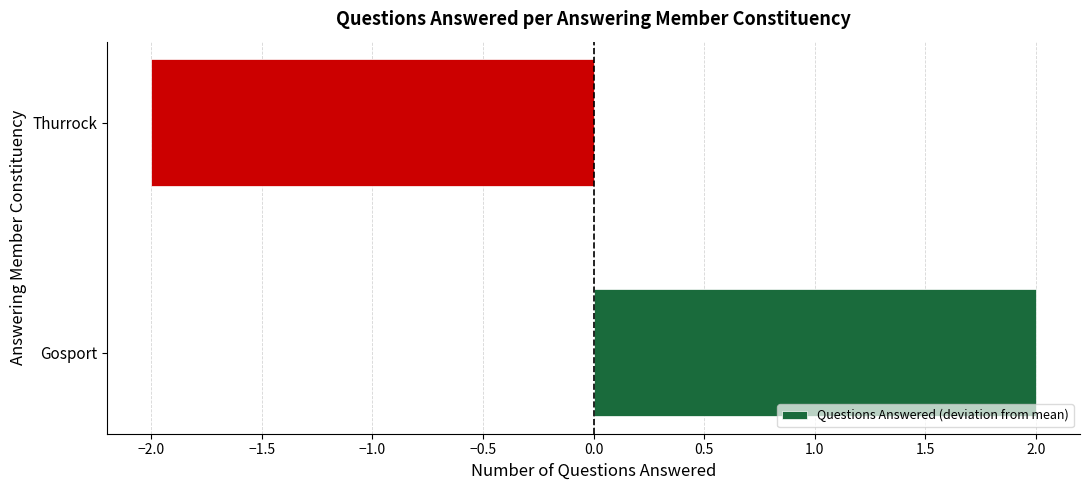

List the labels in order of value, smallest first.

Thurrock, Gosport